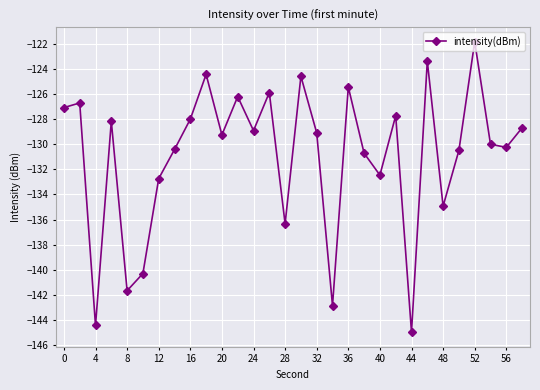

What is the minimum value shown in the chart?

-145.0